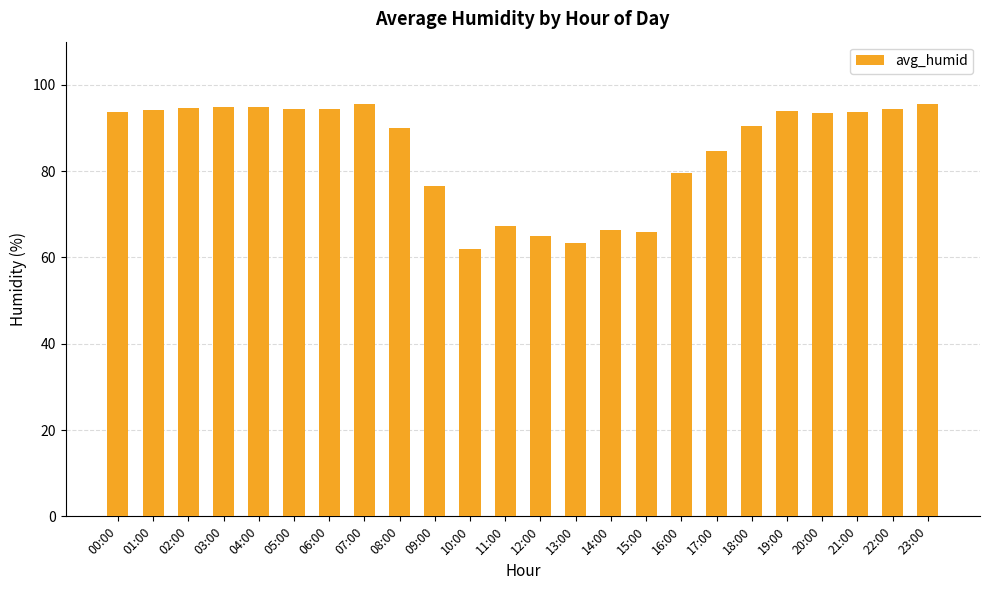

Approximately how many times larger is the value at 12:00 compared to 02:00?

0.7